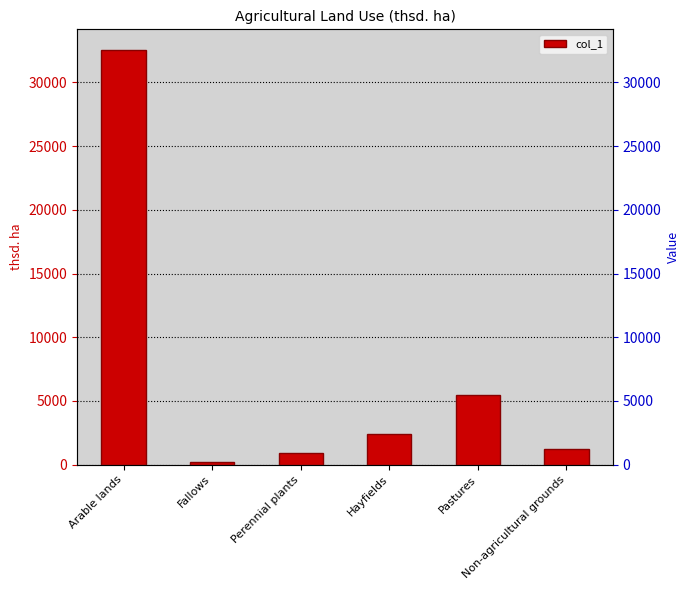

How many values are below 2406?

3